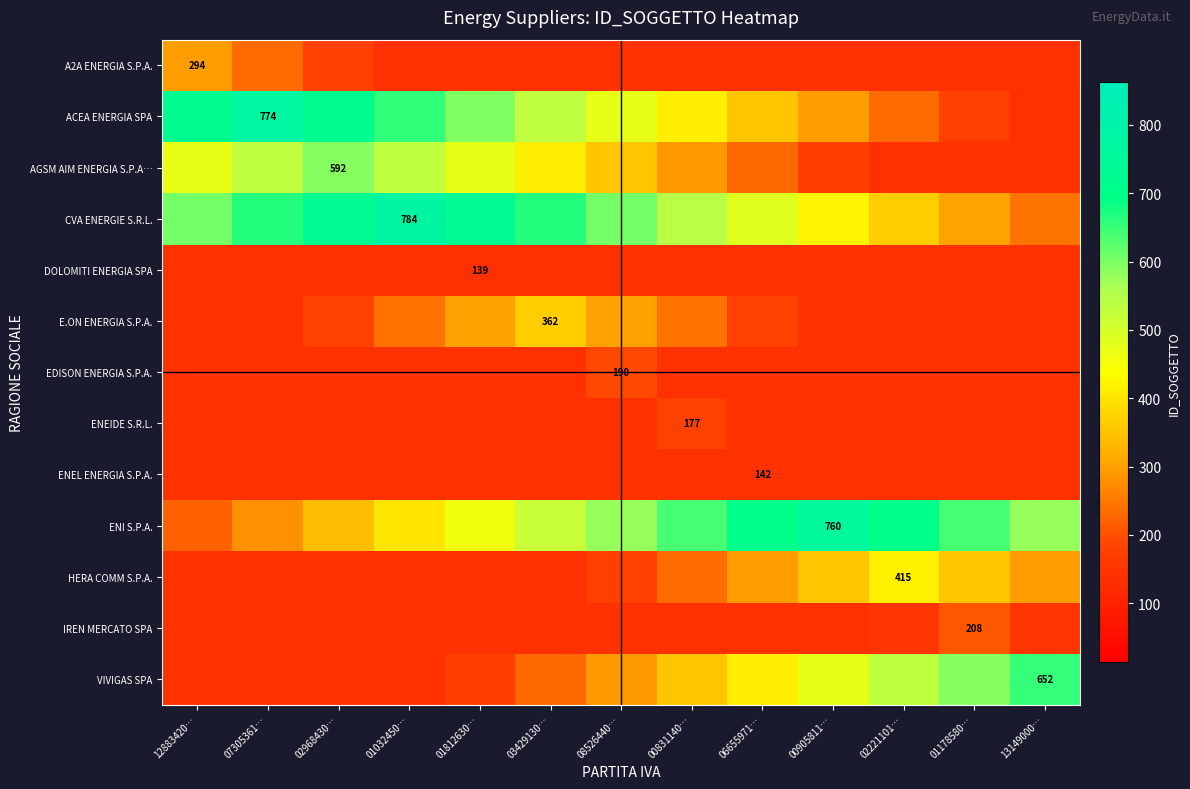

Where is ACEA ENERGIA SPA nearest to the value 456?

08526440…